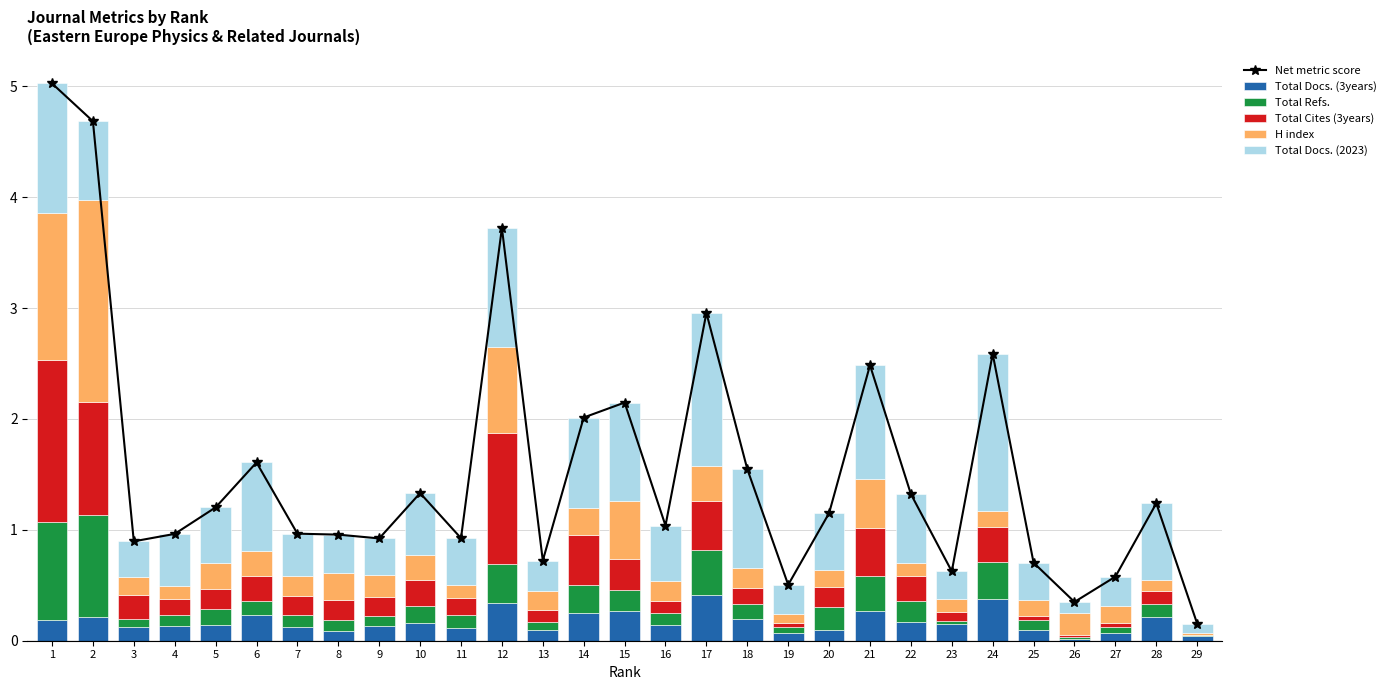

At how many categories does at least one series exceed 1?

16